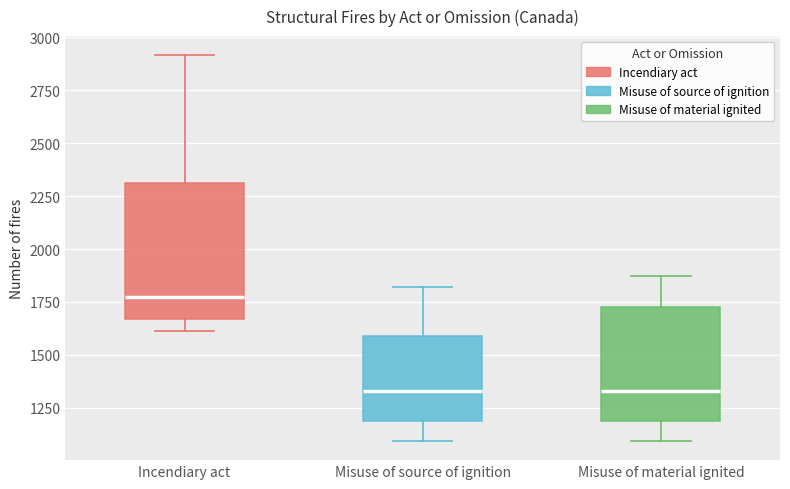

Which box is the tallest, from its lower edge to its upper edge?

Incendiary act